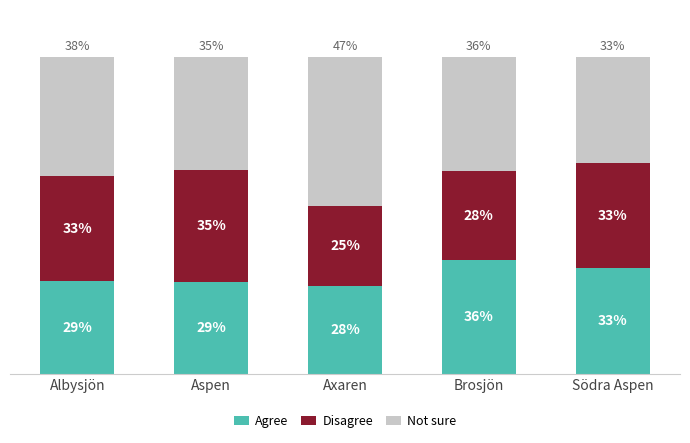

What position from the left is Södra Aspen?

5